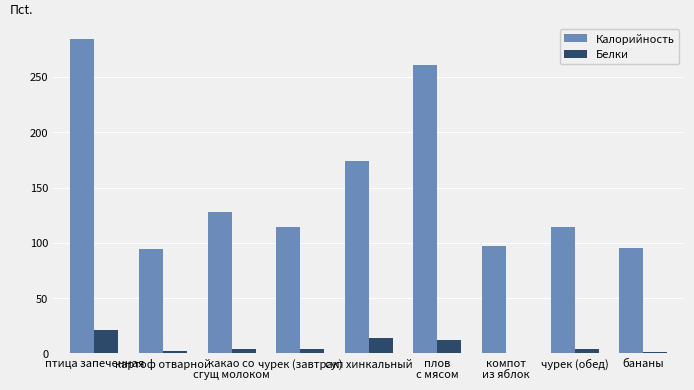

Between картоф отварной and плов
с мясом, which series saw the biggest shift?

Калорийность